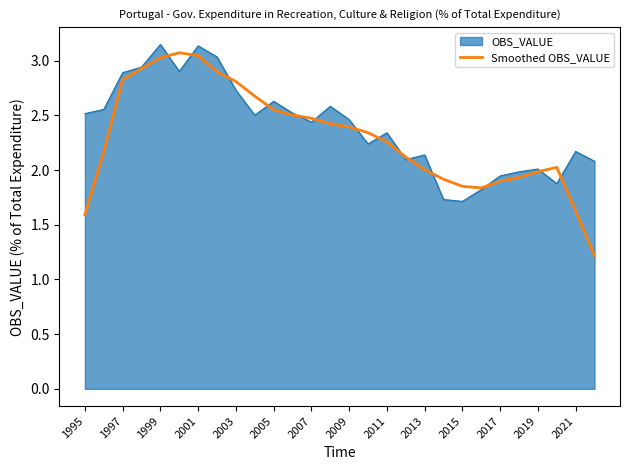

Which series has the widest spread of values?

Smoothed OBS_VALUE